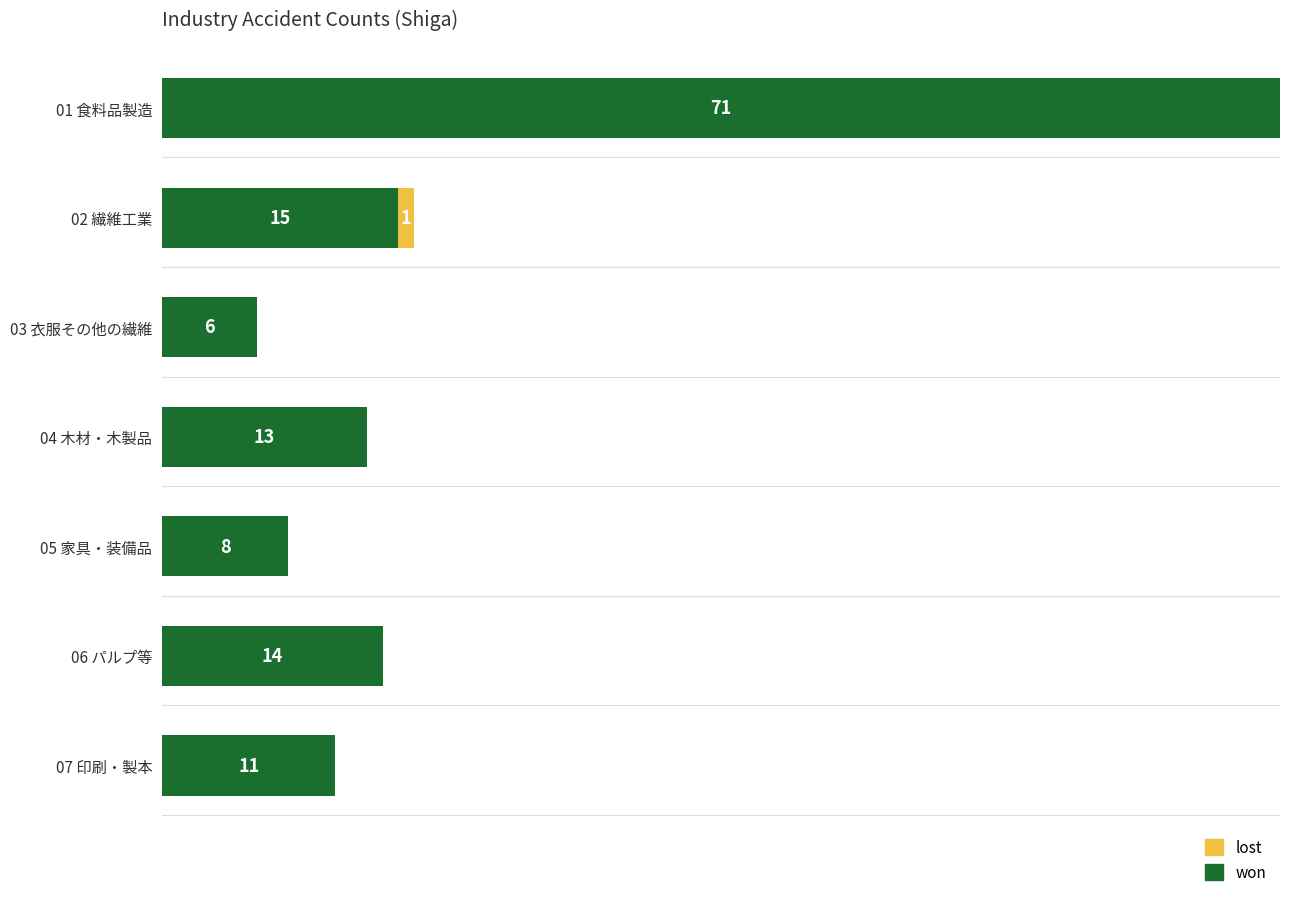

At which category is the sum across all series the highest?

01 食料品製造